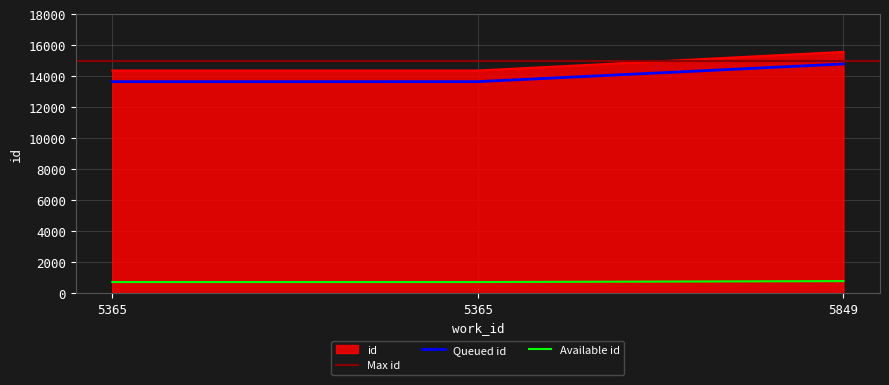

Which category has the lowest value across all series?

5365